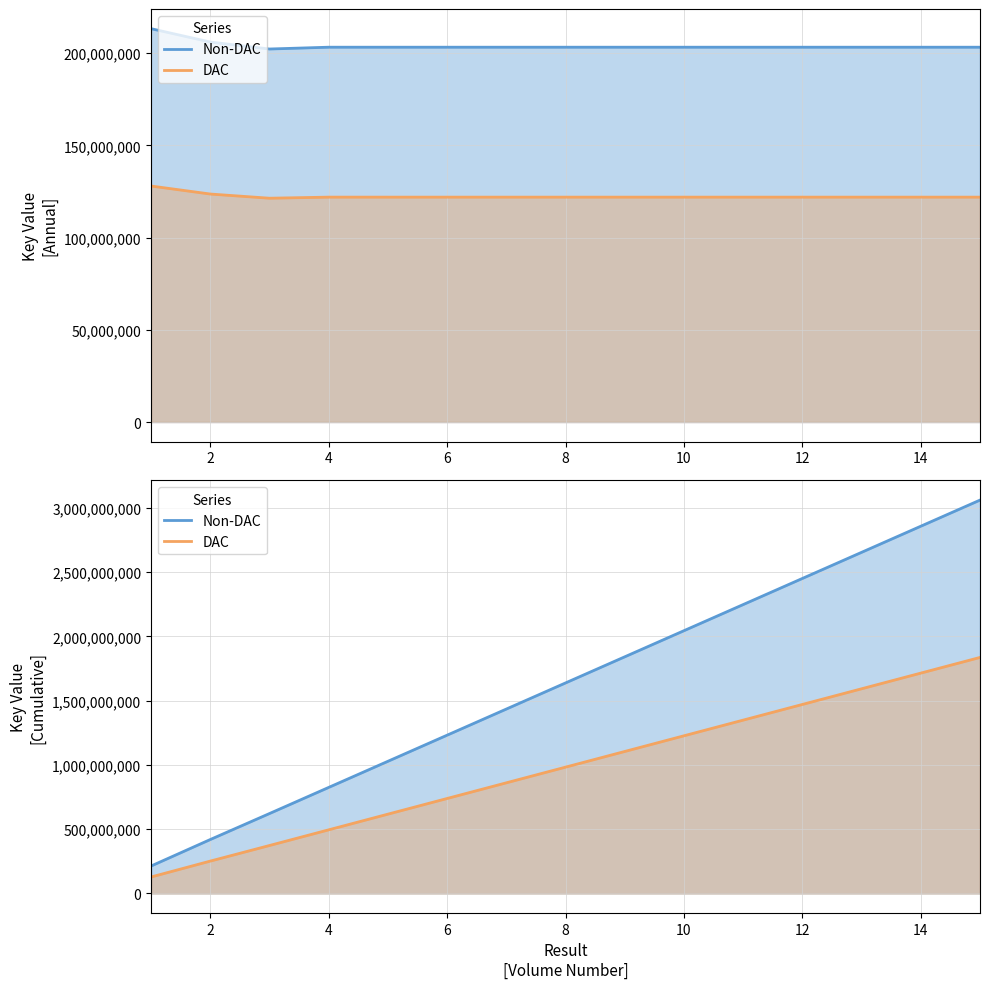

What value does the DAC series have at 14?

1714678914